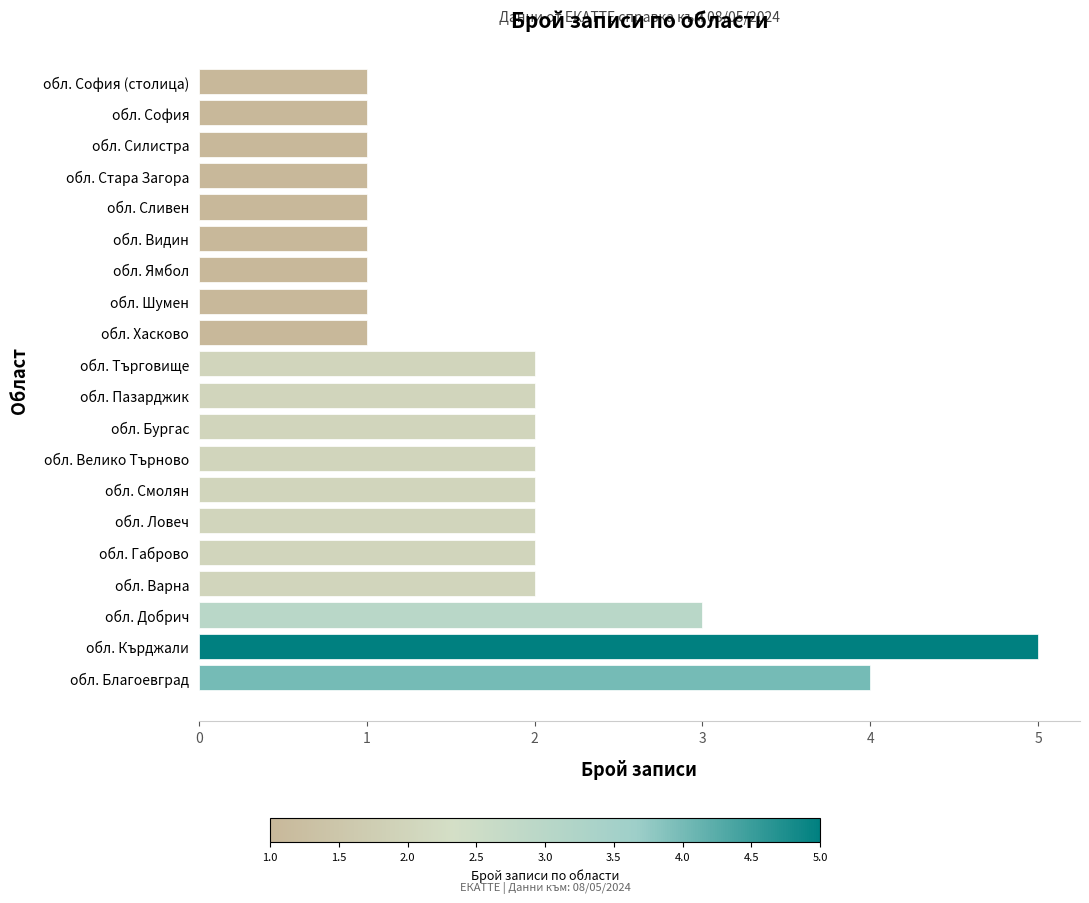

How many bars are there in total?

20